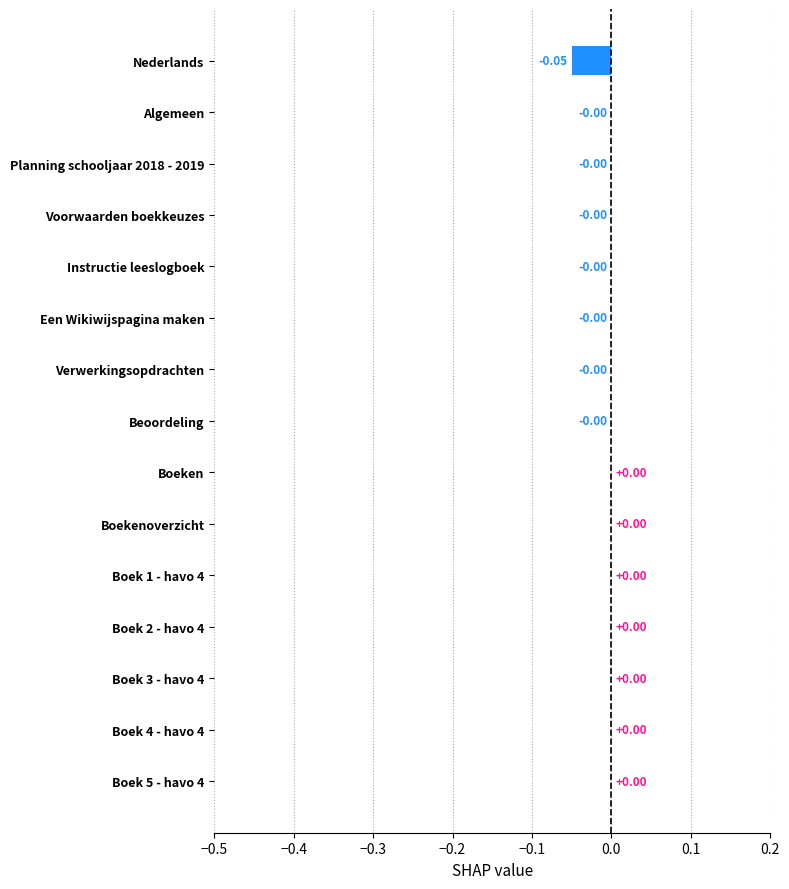

What is the change in value from Nederlands to Boek 2 - havo 4?

+0.1